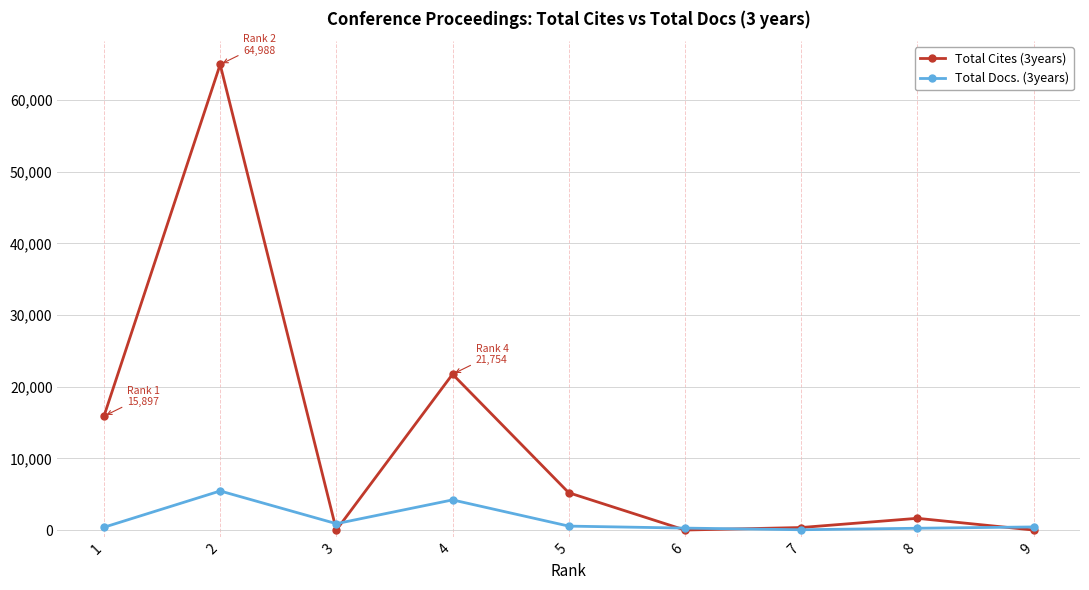

The value of Total Cites (3years) at 5 is 5207. True or false?

True